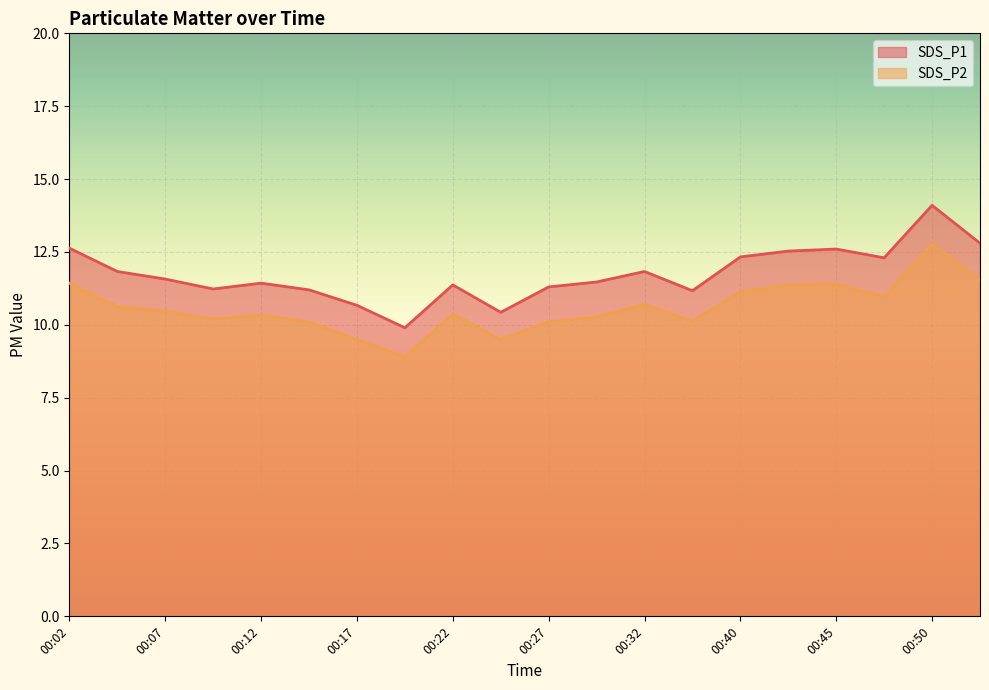

The value of SDS_P1 at 00:27 is 11.3. True or false?

True